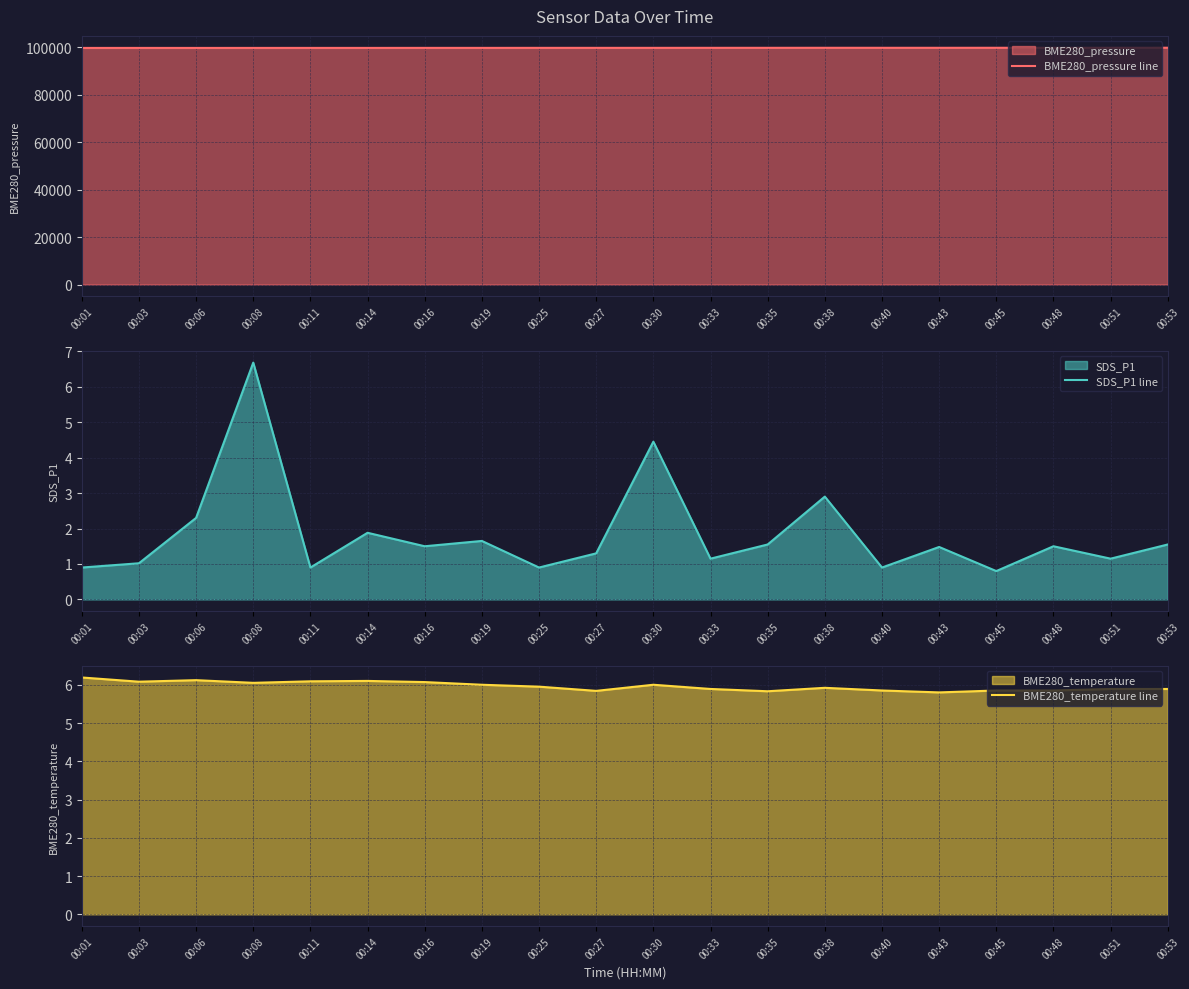

What is the difference between the highest and lowest values at 00:01?

99714.9